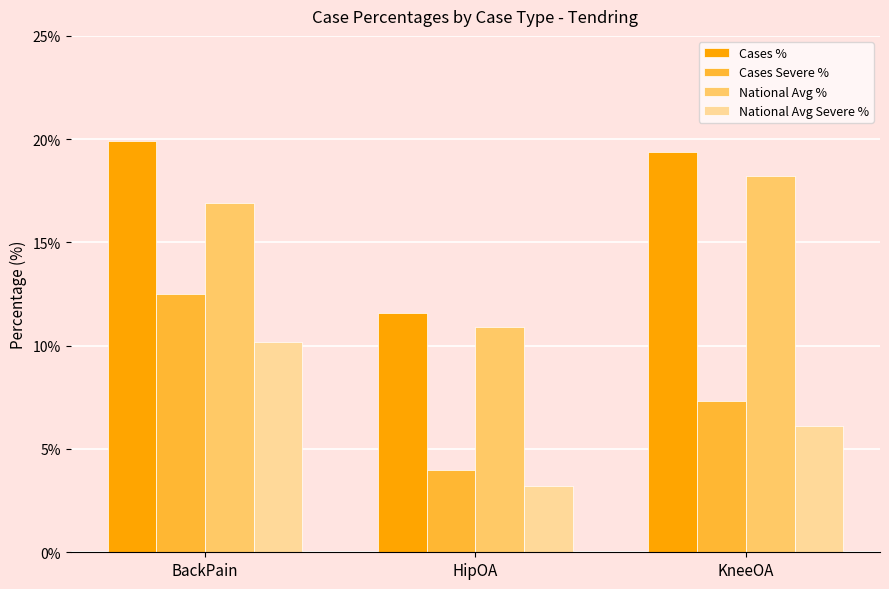

Reading left to right, list all the values displayed in this chart.

Cases %: 19.9	11.6	19.4
Cases Severe %: 12.5	4.0	7.3
National Avg %: 16.9	10.9	18.2
National Avg Severe %: 10.2	3.2	6.1